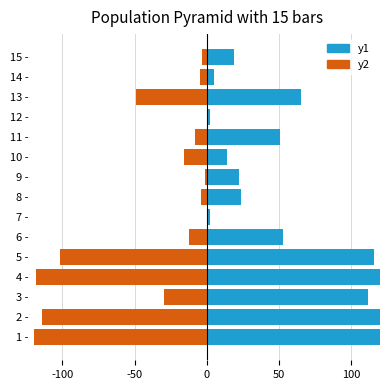

What is the label of the 1st bar from the right?

15 -